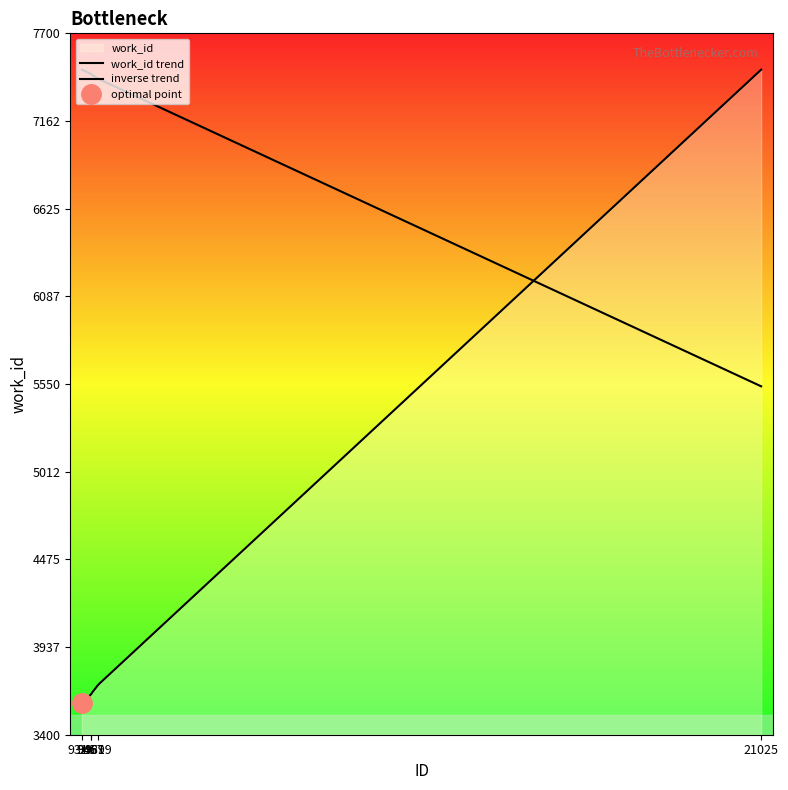

What is the change in value from 9481 to 21025?

+3824